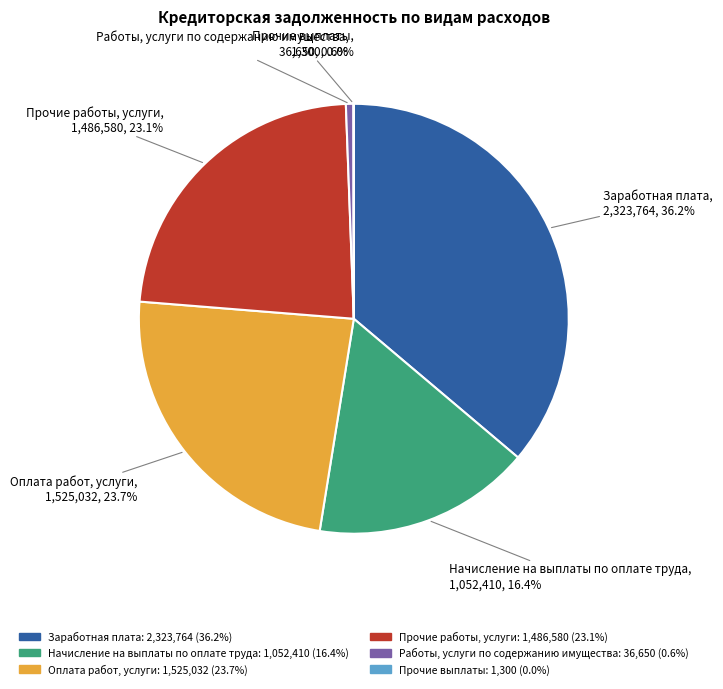

Which has a higher value, Работы, услуги по содержанию имущества or Прочие работы, услуги?

Прочие работы, услуги